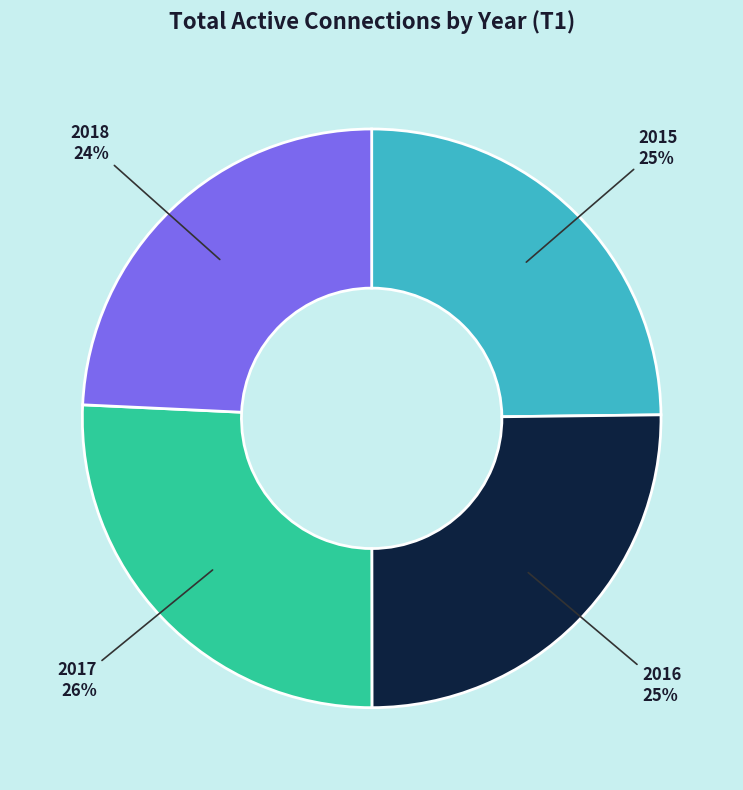

To the nearest percent, what is the difference between the largest and smallest slice percentages?

2%